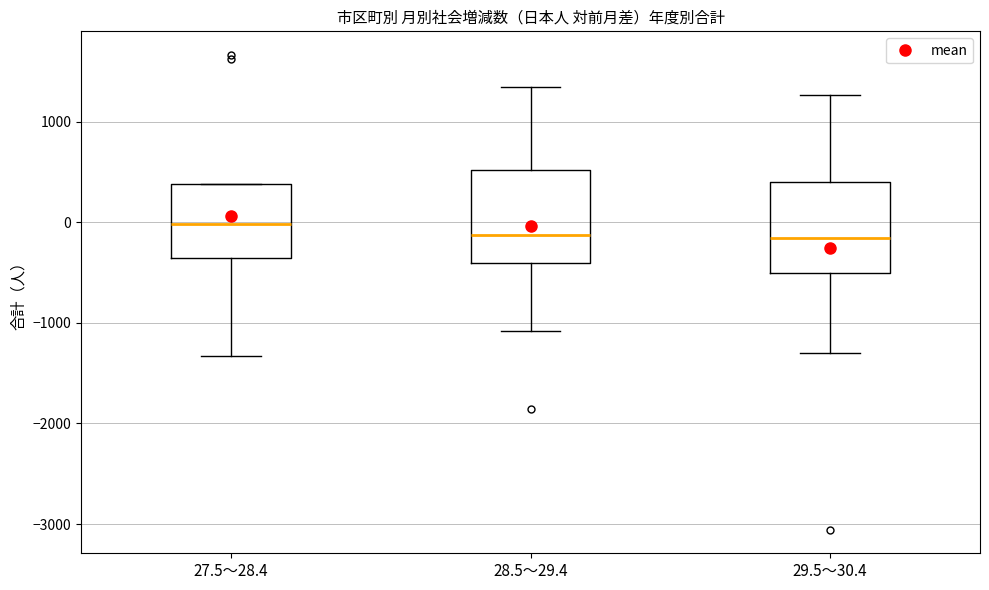

Where is the lower edge of the box for 27.5～28.4 on the y-axis? The values are not printed on the chart, so give them approximately, as read against the axis.

-400